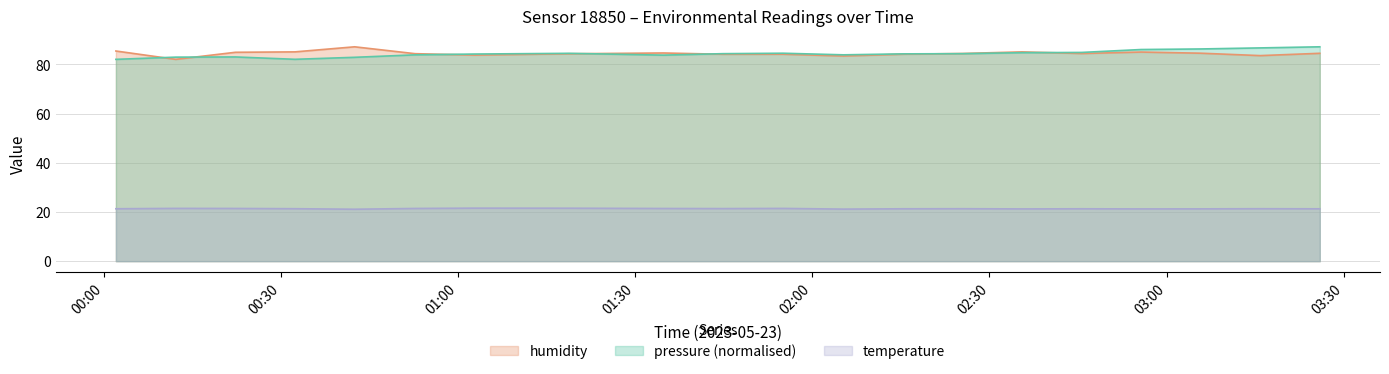

What is the label of the 1st point from the left?

00:02